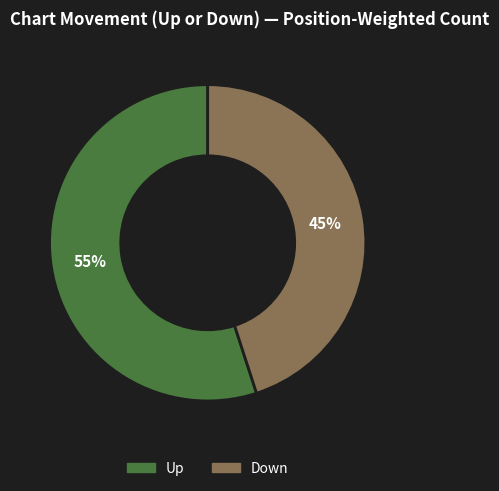

To the nearest percent, what is the difference between the largest and smallest slice percentages?

10%